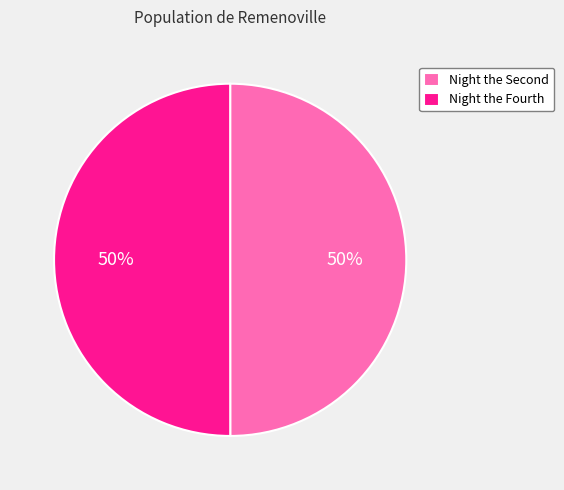

Count the number of slices in the pie.

2